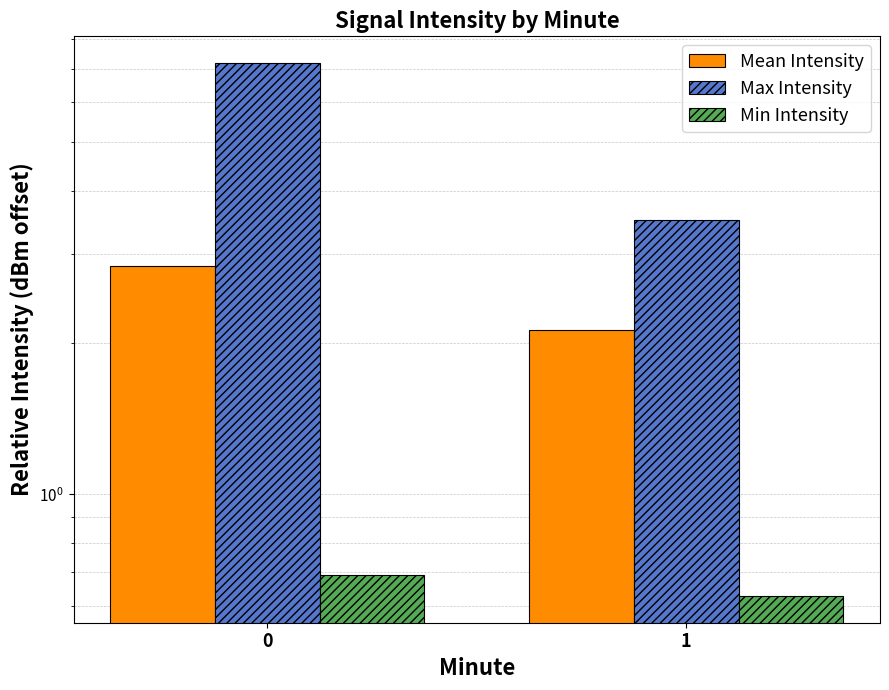

What is the value of the Mean Intensity bar at the 1st from the left?

2.8